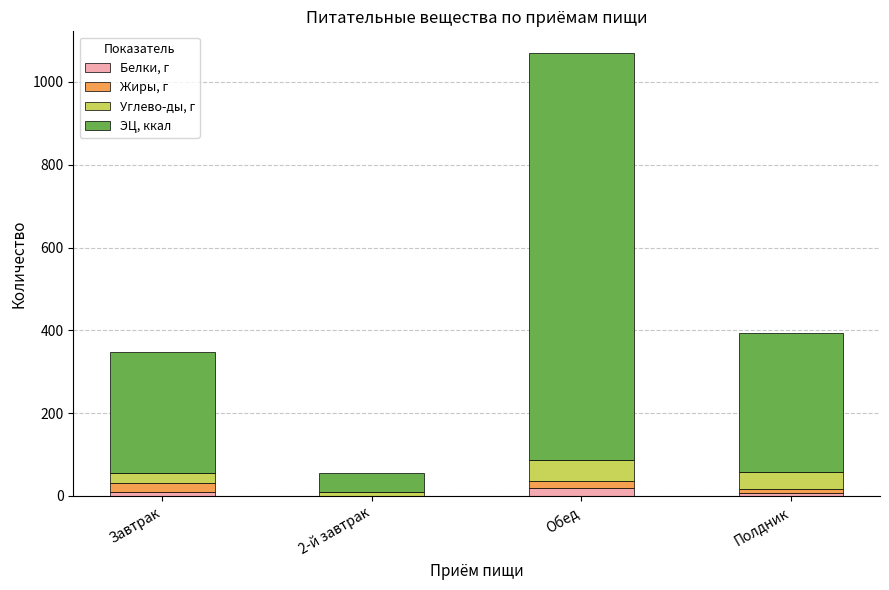

Are the bars grouped side by side (vs. stacked)?

No